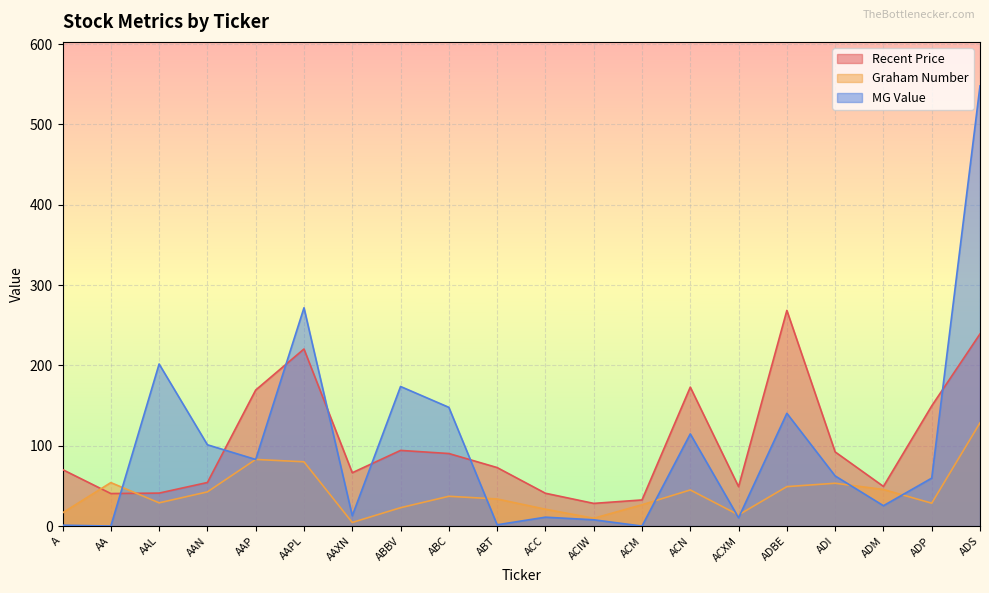

What is the spread (max minus min) of values at ACN?

128.0